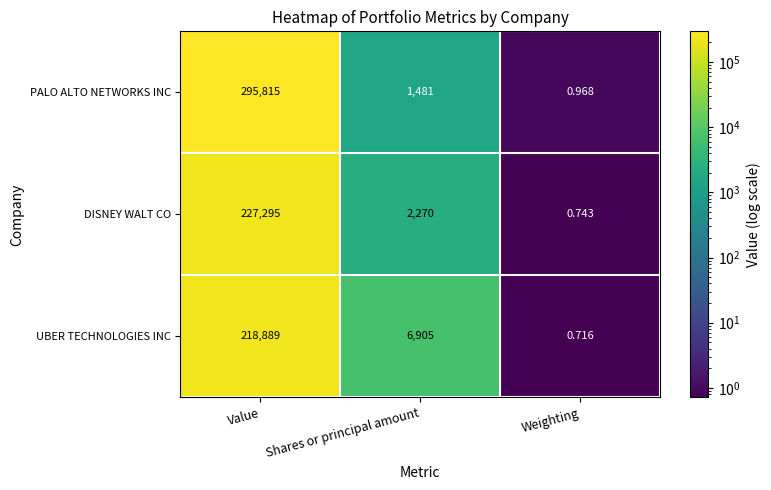

Between Shares or principal amount and Weighting, which series saw the biggest shift?

UBER TECHNOLOGIES INC